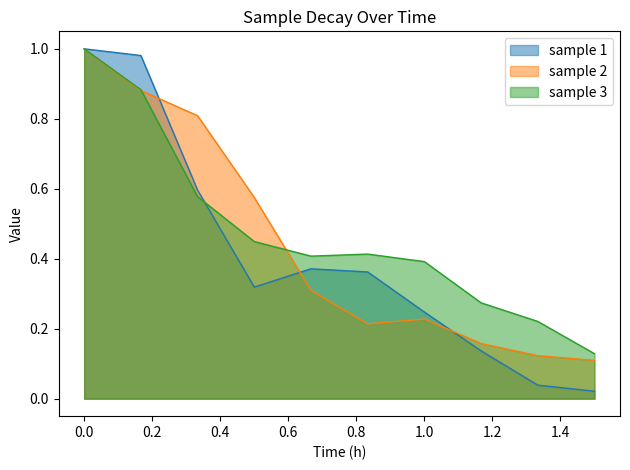

Which series has the largest total across all categories?

sample 3